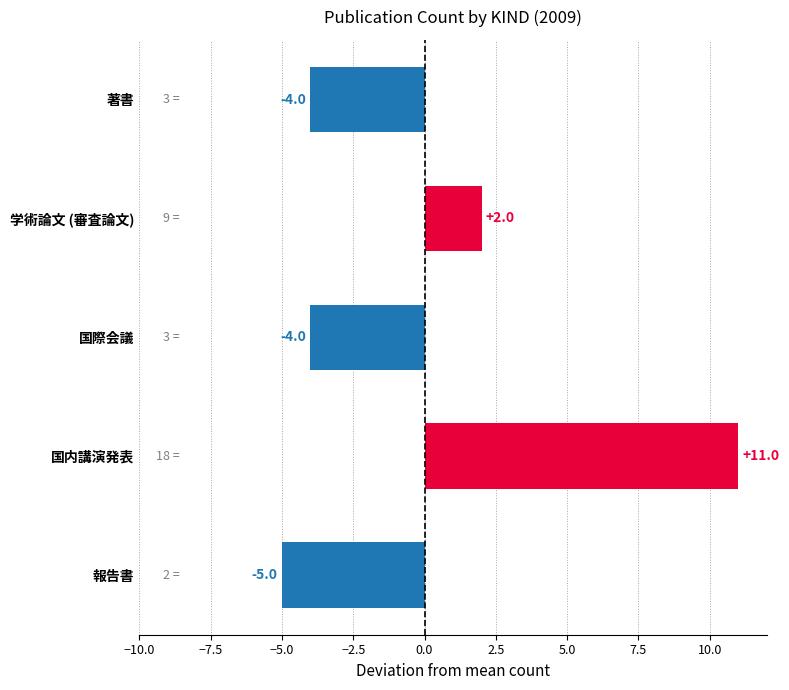

Reading top to bottom, what are all the values shown in this chart?

著書=-4	学術論文 (審査論文)=2	国際会議=-4	国内講演発表=11	報告書=-5